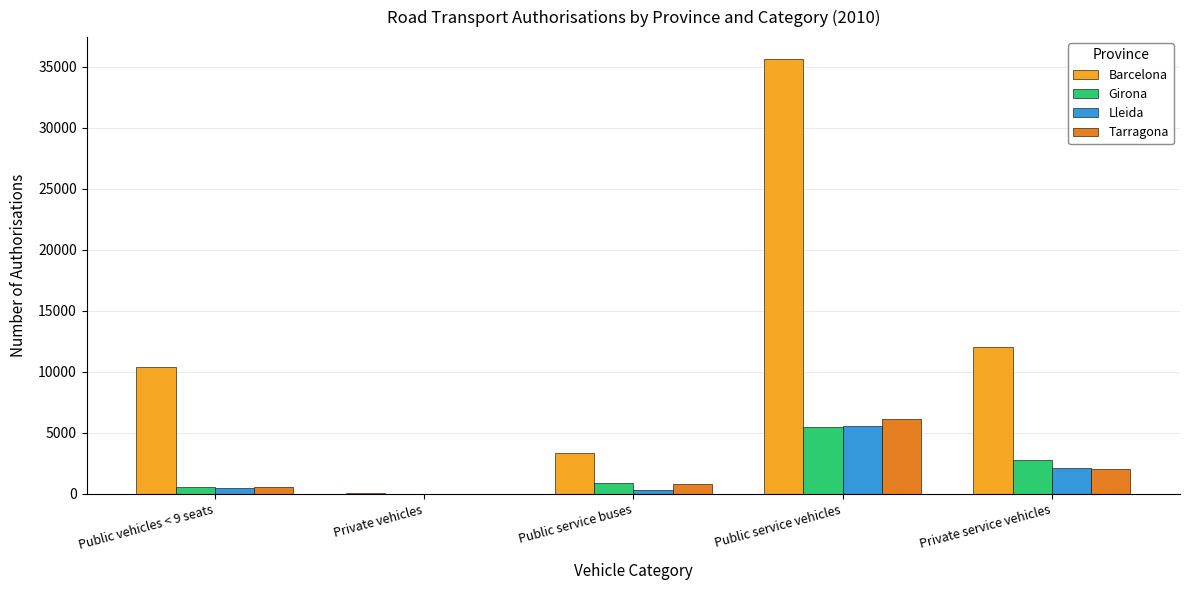

At which category is the sum across all series the highest?

Public service vehicles